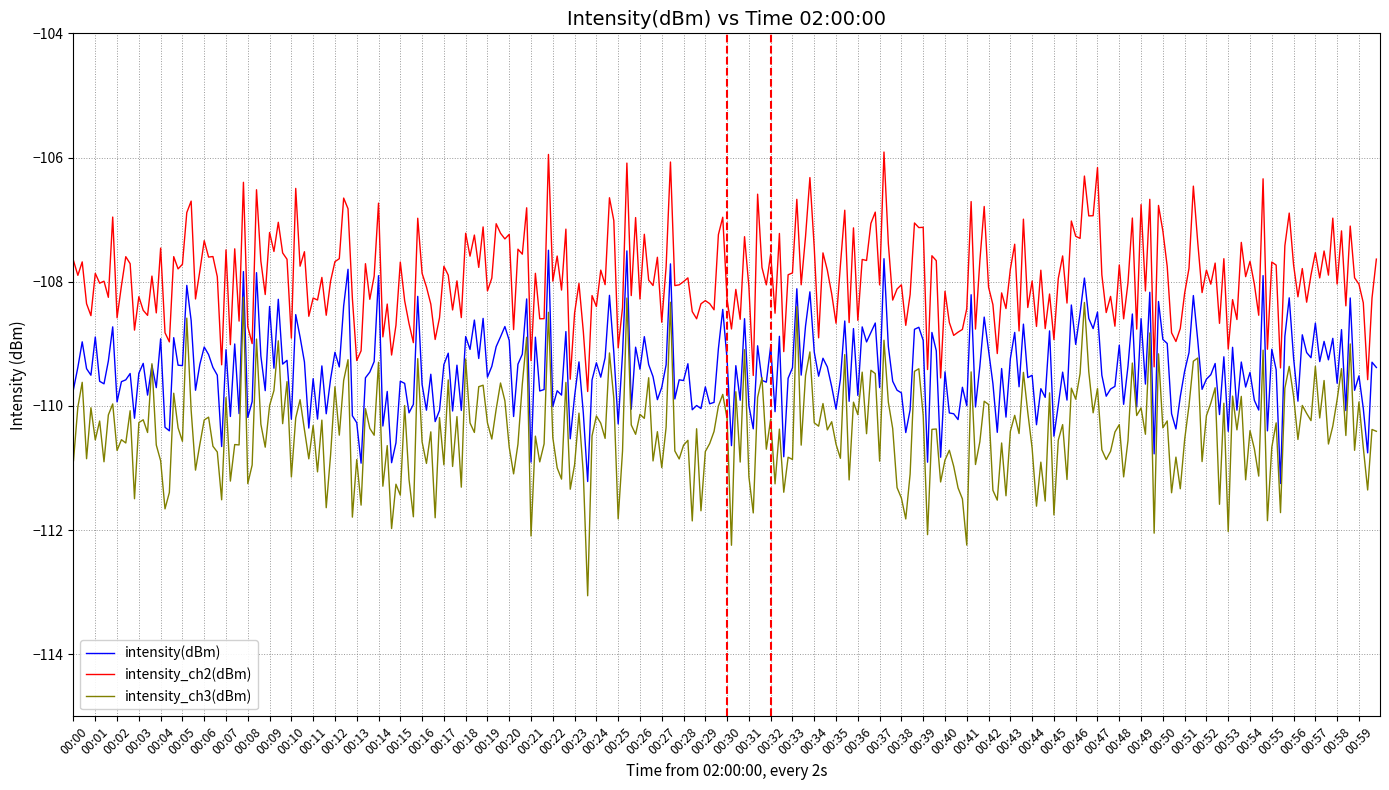

True or false: intensity_ch3(dBm) and intensity_ch2(dBm) cross at least once.

False